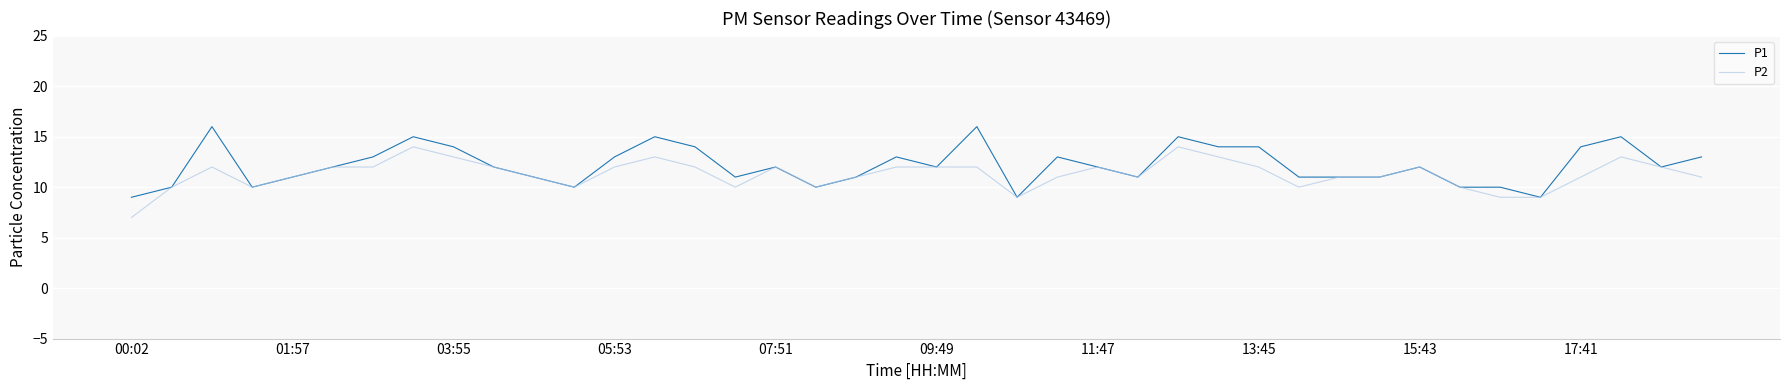

Which series has the largest total across all categories?

P1